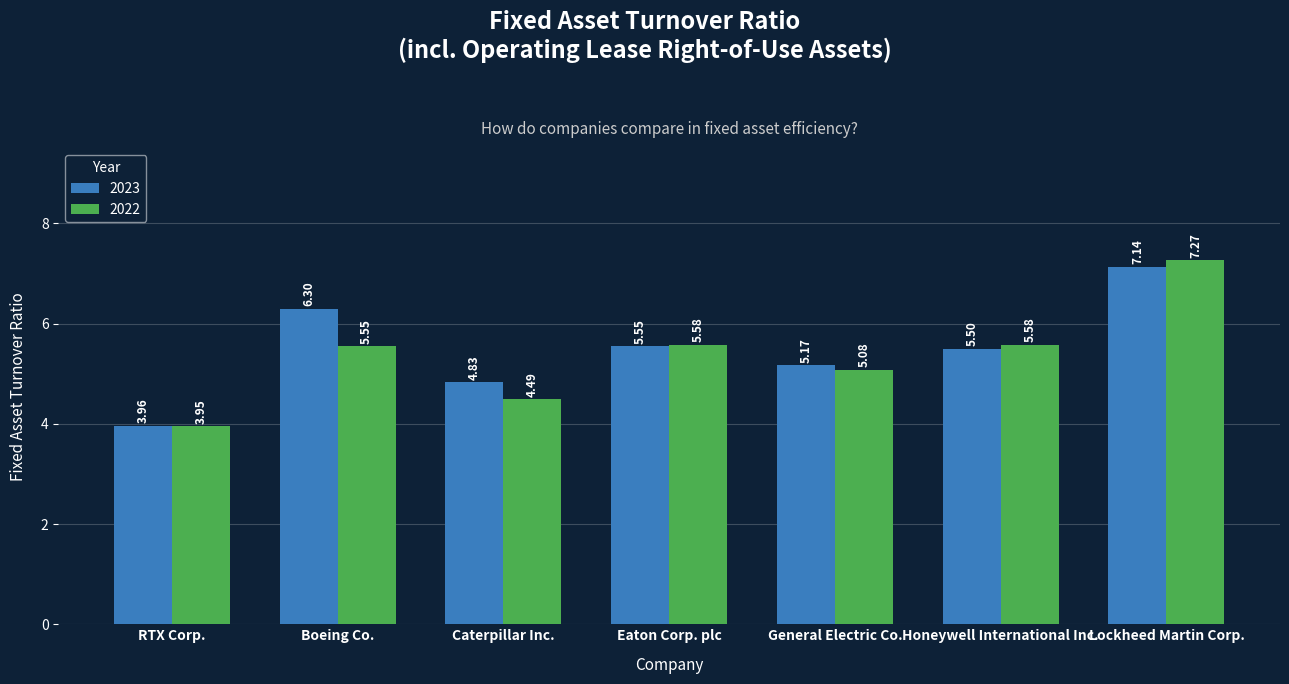

The value of 2023 at Honeywell International Inc. is 5.5. True or false?

True